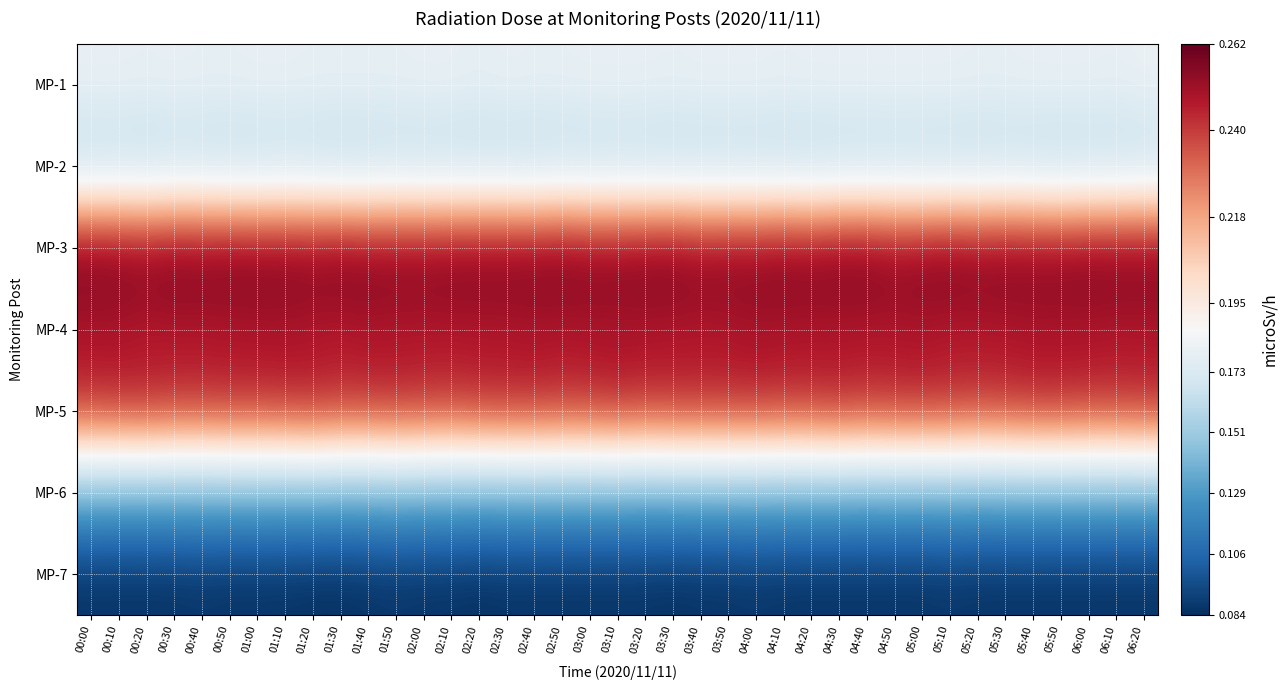

Reading left to right, list all the values displayed in this chart.

MP-1: 00:00=0.2	00:10=0.2	00:20=0.2	00:30=0.2	00:40=0.2	00:50=0.2	01:00=0.2	01:10=0.2	01:20=0.2	01:30=0.2	01:40=0.2	01:50=0.2	02:00=0.2	02:10=0.2	02:20=0.2	02:30=0.2	02:40=0.2	02:50=0.2	03:00=0.2	03:10=0.2	03:20=0.2	03:30=0.2	03:40=0.2	03:50=0.2	04:00=0.2	04:10=0.2	04:20=0.2	04:30=0.2	04:40=0.2	04:50=0.2	05:00=0.2	05:10=0.2	05:20=0.2	05:30=0.2	05:40=0.2	05:50=0.2	06:00=0.2	06:10=0.2	06:20=0.2
MP-2: 00:00=0.2	00:10=0.2	00:20=0.2	00:30=0.2	00:40=0.2	00:50=0.2	01:00=0.2	01:10=0.2	01:20=0.2	01:30=0.2	01:40=0.2	01:50=0.2	02:00=0.2	02:10=0.2	02:20=0.2	02:30=0.2	02:40=0.2	02:50=0.2	03:00=0.2	03:10=0.2	03:20=0.2	03:30=0.2	03:40=0.2	03:50=0.2	04:00=0.2	04:10=0.2	04:20=0.2	04:30=0.2	04:40=0.2	04:50=0.2	05:00=0.2	05:10=0.2	05:20=0.2	05:30=0.2	05:40=0.2	05:50=0.2	06:00=0.2	06:10=0.2	06:20=0.2
MP-3: 00:00=0.3	00:10=0.3	00:20=0.3	00:30=0.3	00:40=0.3	00:50=0.3	01:00=0.3	01:10=0.3	01:20=0.3	01:30=0.3	01:40=0.3	01:50=0.3	02:00=0.3	02:10=0.3	02:20=0.3	02:30=0.3	02:40=0.3	02:50=0.3	03:00=0.3	03:10=0.3	03:20=0.3	03:30=0.3	03:40=0.3	03:50=0.3	04:00=0.3	04:10=0.3	04:20=0.3	04:30=0.3	04:40=0.3	04:50=0.3	05:00=0.3	05:10=0.3	05:20=0.3	05:30=0.3	05:40=0.3	05:50=0.3	06:00=0.3	06:10=0.3	06:20=0.3
MP-4: 00:00=0.2	00:10=0.2	00:20=0.2	00:30=0.2	00:40=0.2	00:50=0.2	01:00=0.2	01:10=0.2	01:20=0.2	01:30=0.2	01:40=0.2	01:50=0.2	02:00=0.2	02:10=0.2	02:20=0.2	02:30=0.2	02:40=0.2	02:50=0.2	03:00=0.2	03:10=0.2	03:20=0.2	03:30=0.2	03:40=0.2	03:50=0.2	04:00=0.2	04:10=0.2	04:20=0.2	04:30=0.2	04:40=0.2	04:50=0.2	05:00=0.2	05:10=0.2	05:20=0.2	05:30=0.2	05:40=0.2	05:50=0.2	06:00=0.2	06:10=0.2	06:20=0.2
MP-5: 00:00=0.2	00:10=0.2	00:20=0.2	00:30=0.2	00:40=0.2	00:50=0.2	01:00=0.2	01:10=0.2	01:20=0.2	01:30=0.2	01:40=0.2	01:50=0.2	02:00=0.2	02:10=0.2	02:20=0.2	02:30=0.2	02:40=0.2	02:50=0.2	03:00=0.2	03:10=0.2	03:20=0.2	03:30=0.2	03:40=0.2	03:50=0.2	04:00=0.2	04:10=0.2	04:20=0.2	04:30=0.2	04:40=0.2	04:50=0.2	05:00=0.2	05:10=0.2	05:20=0.2	05:30=0.2	05:40=0.2	05:50=0.2	06:00=0.2	06:10=0.2	06:20=0.2
MP-6: 00:00=0.1	00:10=0.1	00:20=0.1	00:30=0.1	00:40=0.1	00:50=0.1	01:00=0.1	01:10=0.1	01:20=0.1	01:30=0.1	01:40=0.1	01:50=0.1	02:00=0.1	02:10=0.1	02:20=0.1	02:30=0.1	02:40=0.1	02:50=0.1	03:00=0.1	03:10=0.1	03:20=0.1	03:30=0.1	03:40=0.1	03:50=0.1	04:00=0.1	04:10=0.1	04:20=0.1	04:30=0.1	04:40=0.1	04:50=0.1	05:00=0.1	05:10=0.1	05:20=0.1	05:30=0.1	05:40=0.1	05:50=0.1	06:00=0.1	06:10=0.1	06:20=0.1
MP-7: 00:00=0.1	00:10=0.1	00:20=0.1	00:30=0.1	00:40=0.1	00:50=0.1	01:00=0.1	01:10=0.1	01:20=0.1	01:30=0.1	01:40=0.1	01:50=0.1	02:00=0.1	02:10=0.1	02:20=0.1	02:30=0.1	02:40=0.1	02:50=0.1	03:00=0.1	03:10=0.1	03:20=0.1	03:30=0.1	03:40=0.1	03:50=0.1	04:00=0.1	04:10=0.1	04:20=0.1	04:30=0.1	04:40=0.1	04:50=0.1	05:00=0.1	05:10=0.1	05:20=0.1	05:30=0.1	05:40=0.1	05:50=0.1	06:00=0.1	06:10=0.1	06:20=0.1